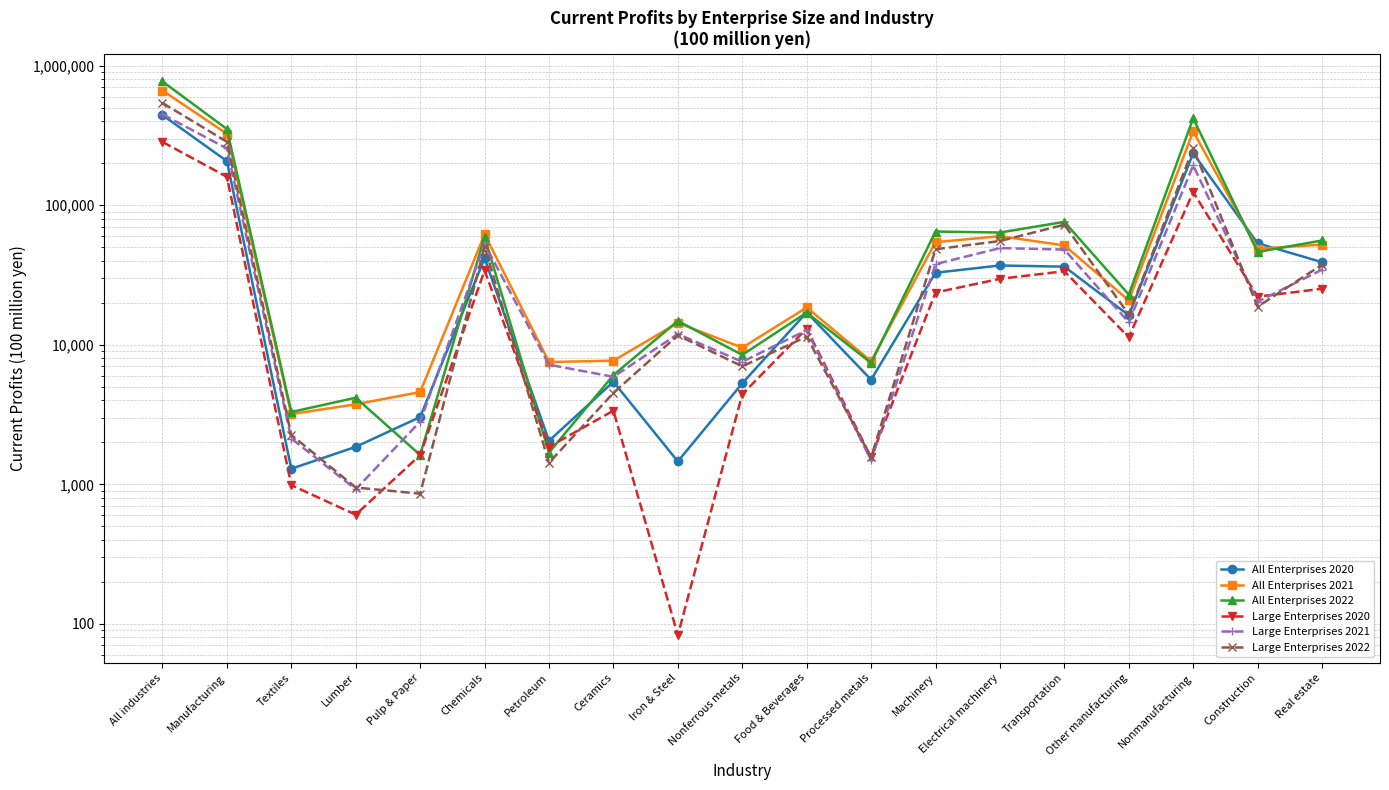

What is the sum of the All Enterprises 2020 values at Manufacturing and Electrical machinery?

244247